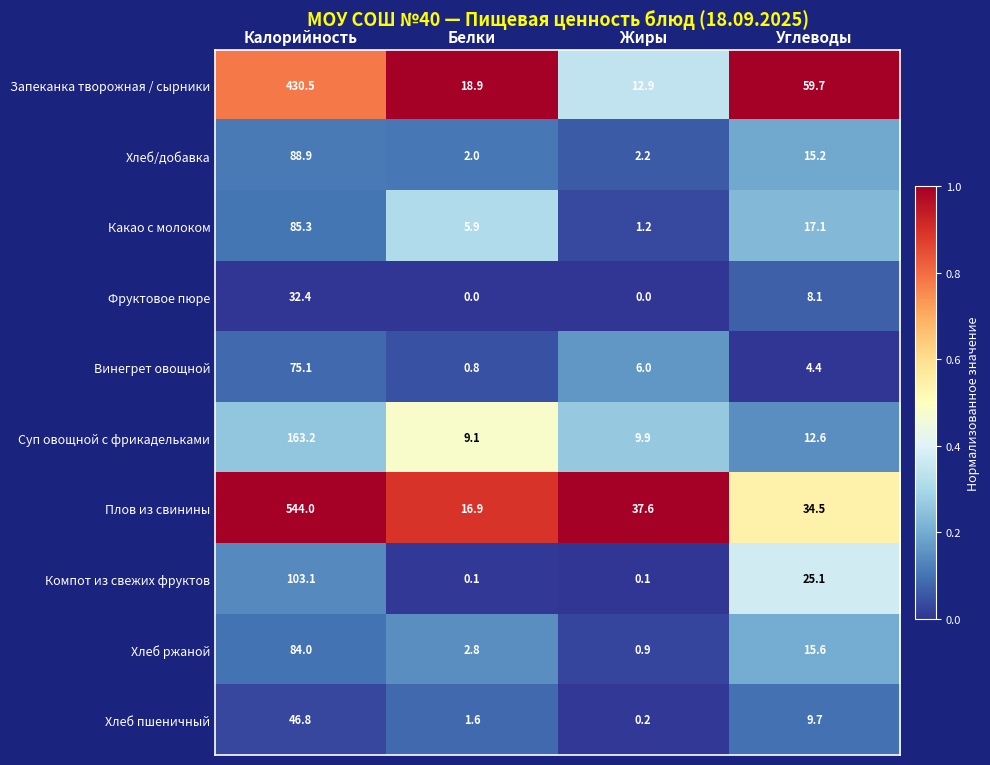

How many distinct data groups are displayed?

10